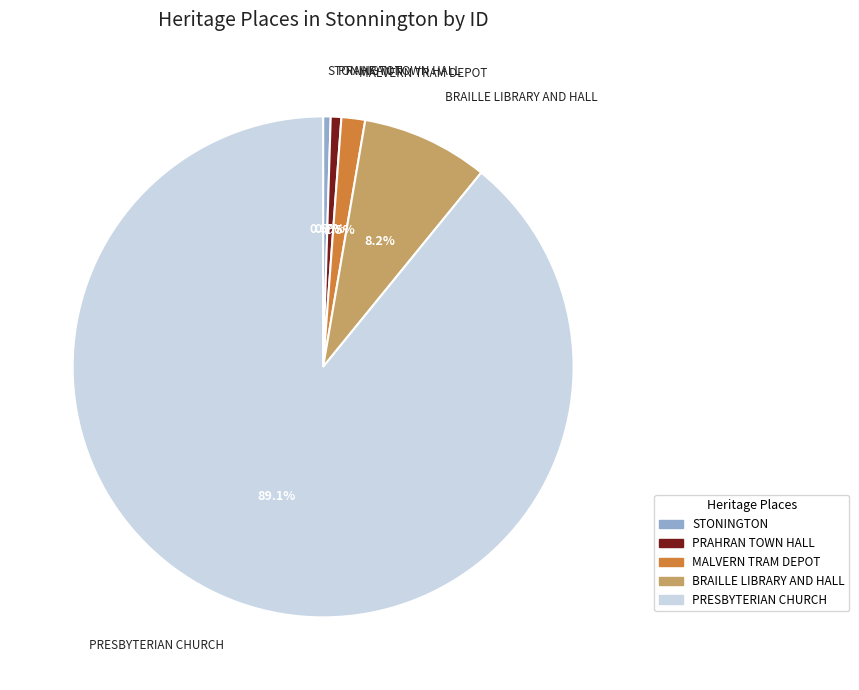

What is the majority slice?

PRESBYTERIAN CHURCH